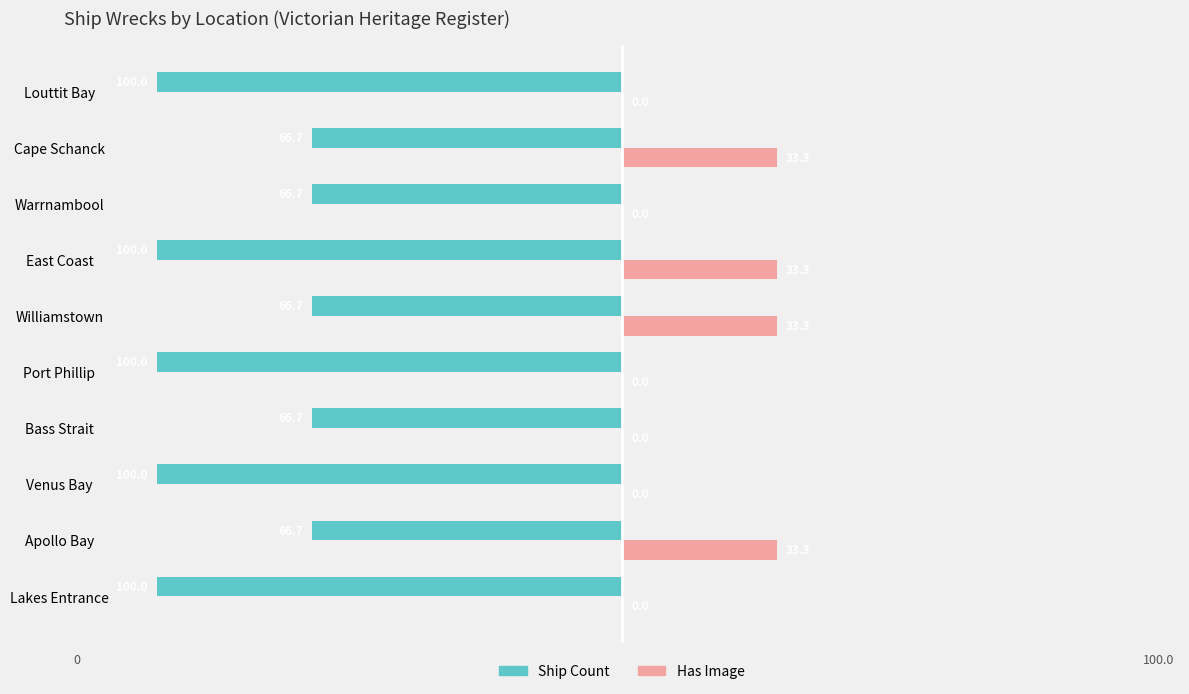

What is the sum of the Ship Count values at Williamstown and Lakes Entrance?

-166.7